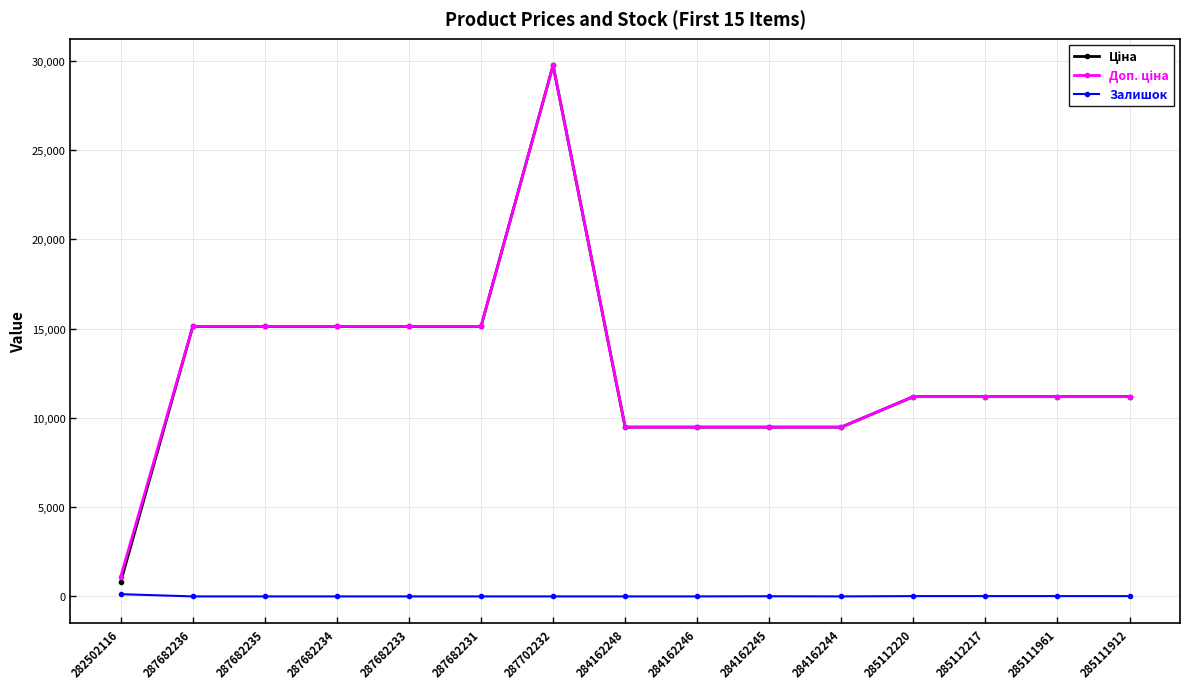

At which category is the sum across all series the highest?

287702232